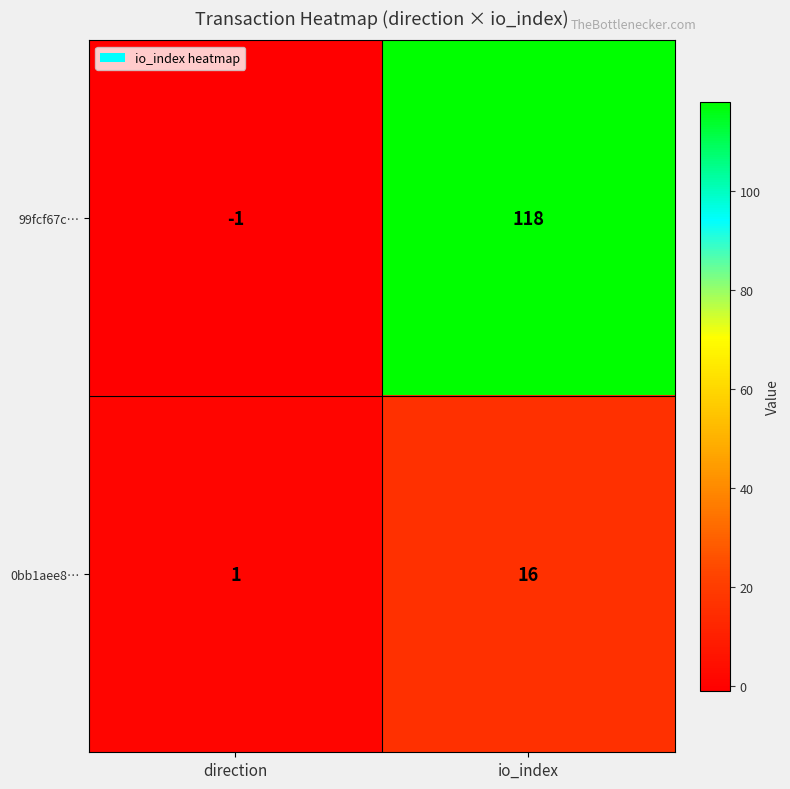

What is the approximate value of 99fcf67c… at io_index, to the nearest 5?

120